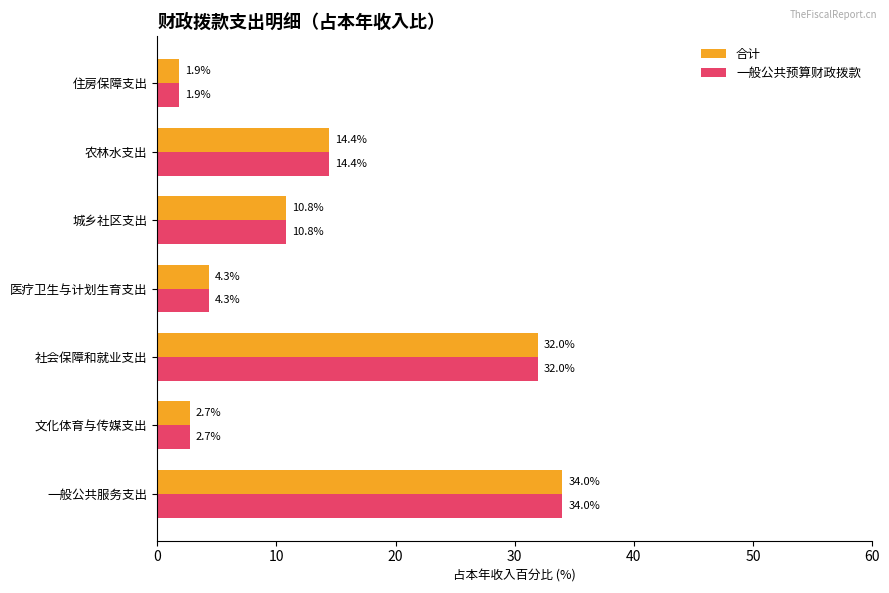

At how many categories does at least one series exceed 3?

5